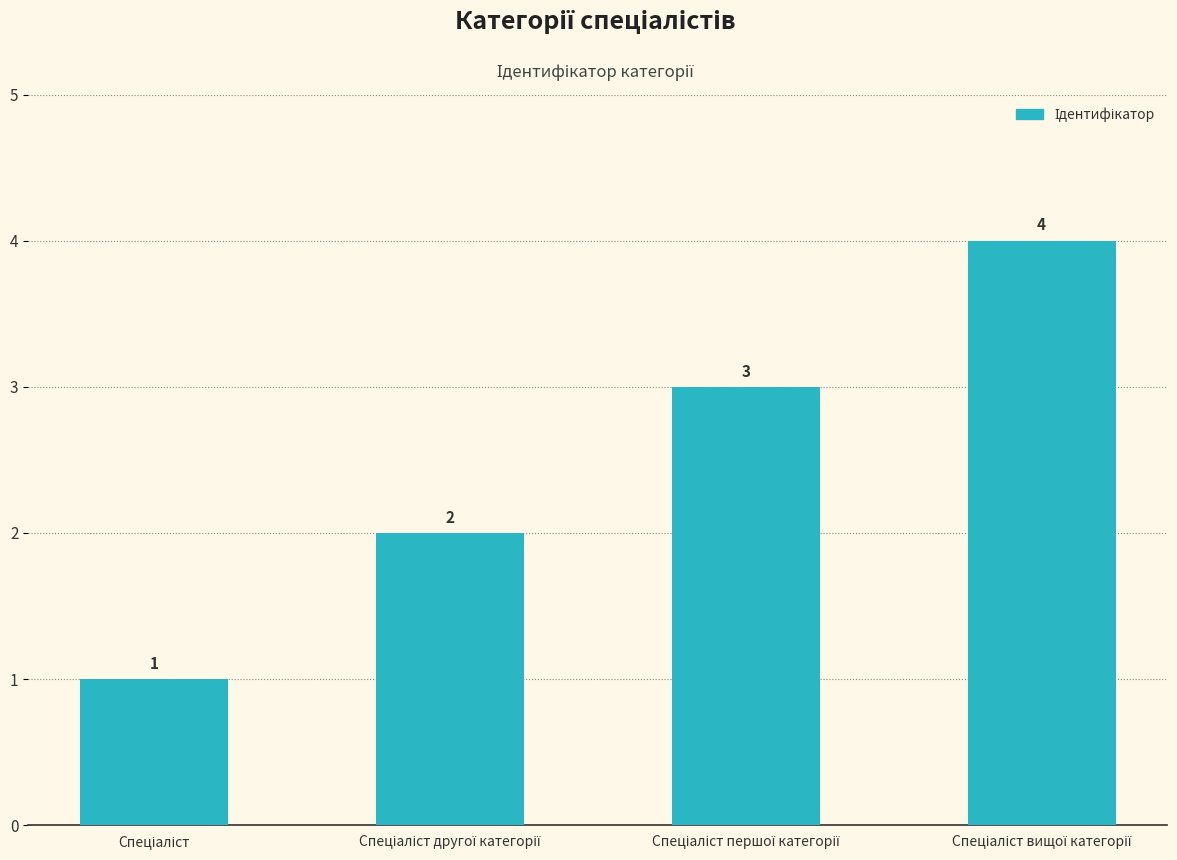

What is the smallest value displayed?

1